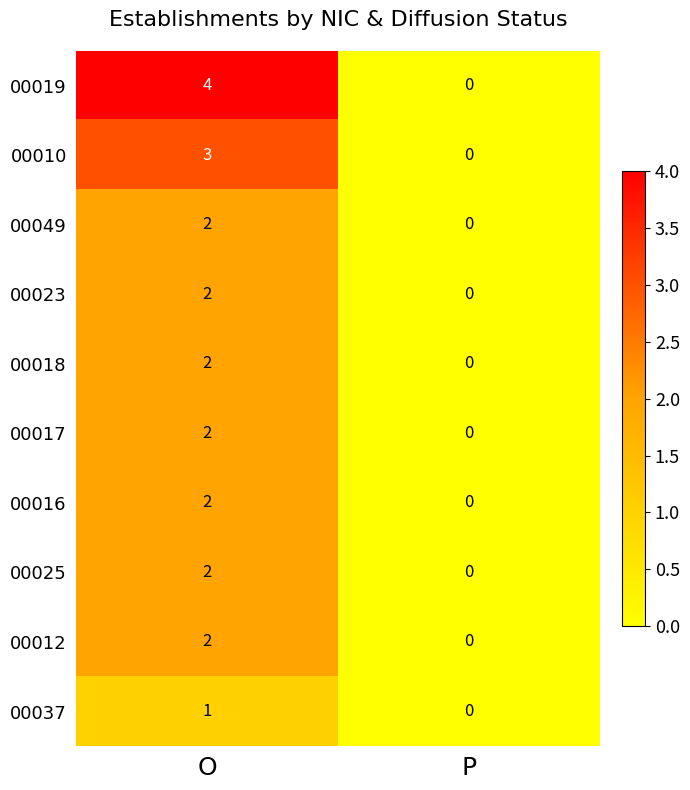

Is the value of 00016 at O greater than the value of 00017 at P?

Yes